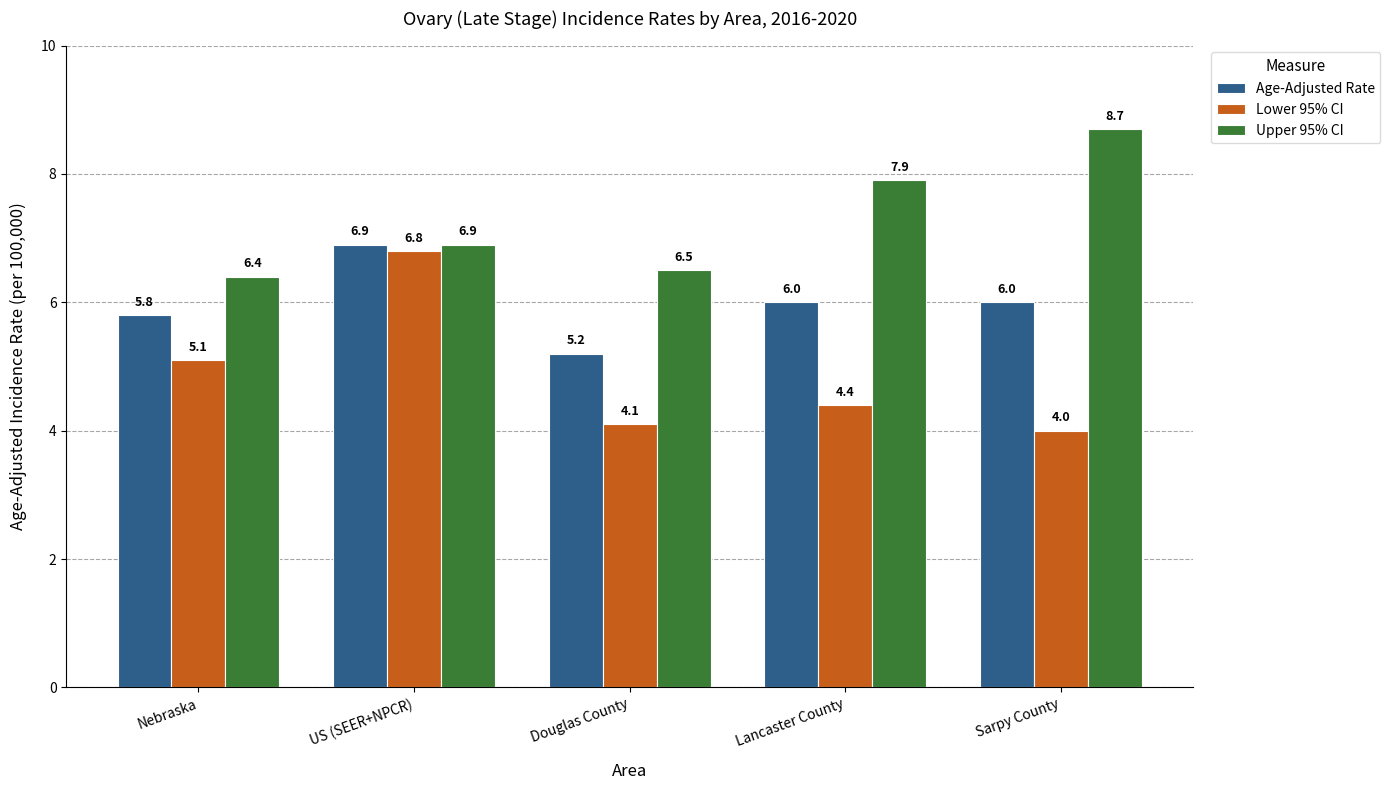

What are all the series names shown in the legend?

Age-Adjusted Rate, Lower 95% CI, Upper 95% CI